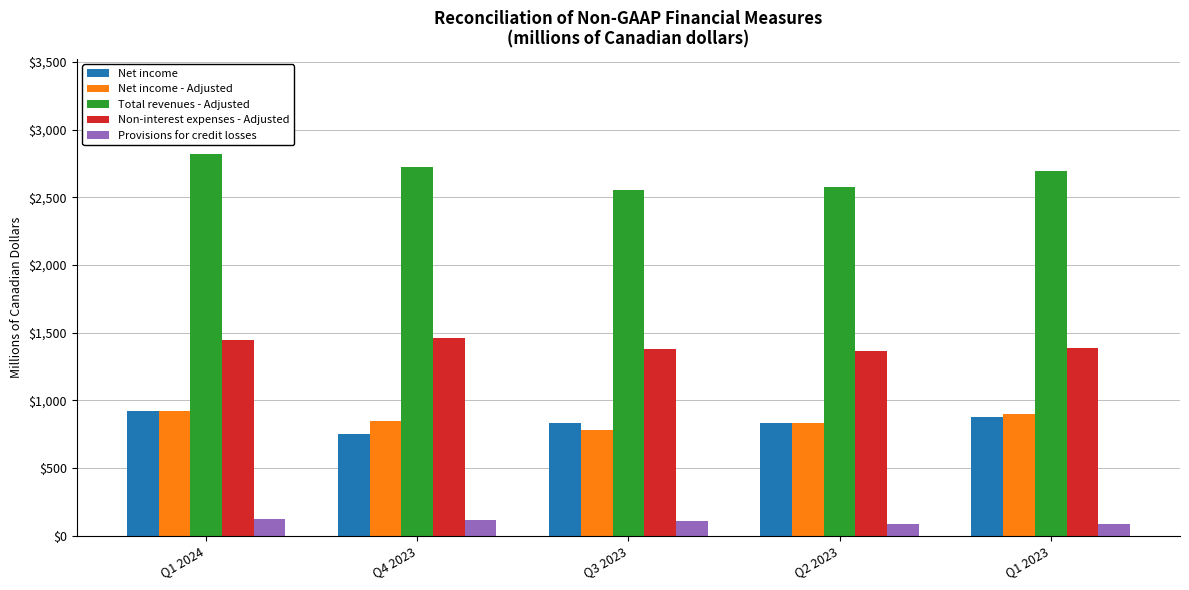

What is the label of the 2nd bar from the right?

Q2 2023